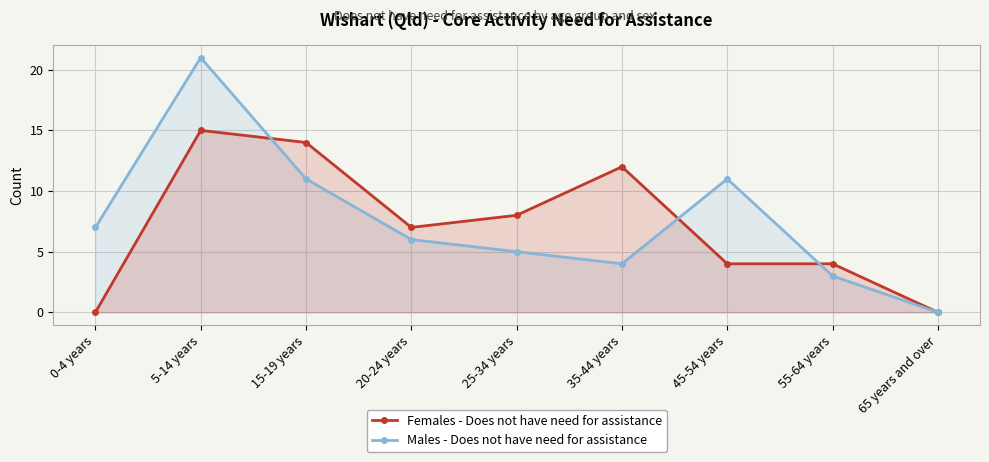

Which has a higher value, 45-54 years or 0-4 years?

45-54 years